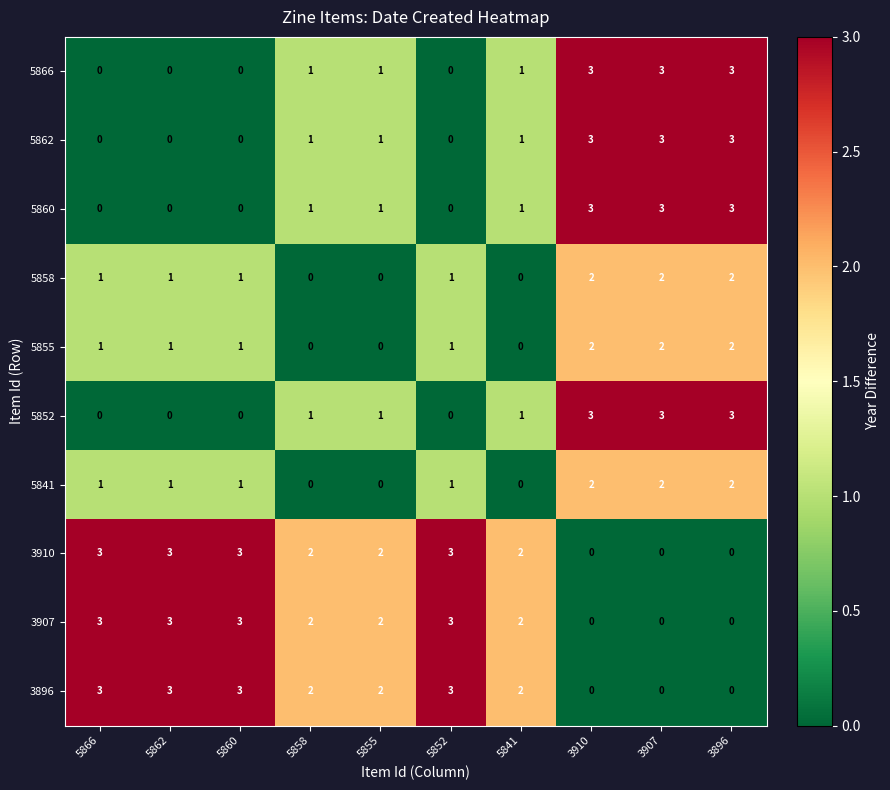

What is the difference between the second highest and minimum values in the 3910 series?

3